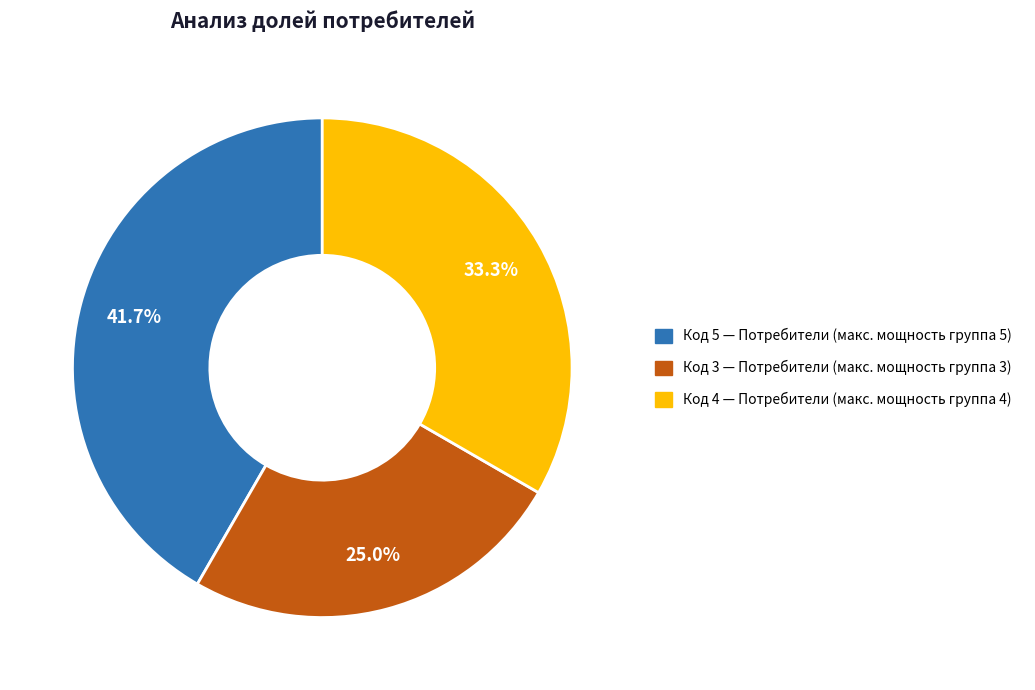

Does any single category account for the majority?

No